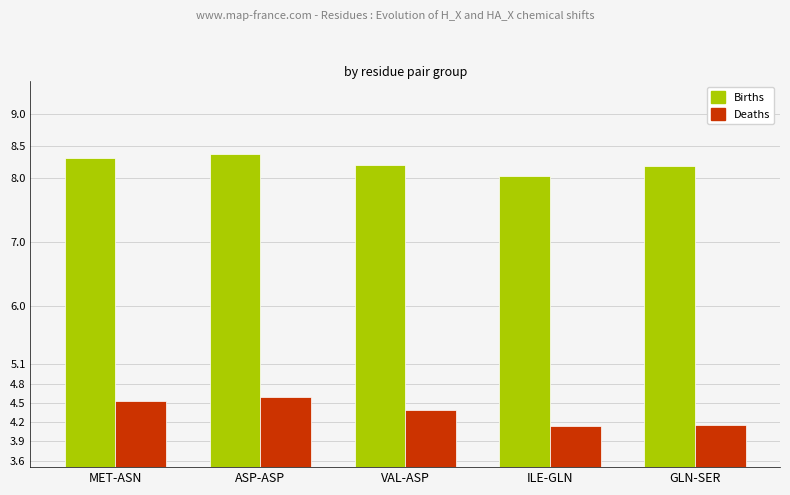

At which category is the sum across all series the highest?

ASP-ASP